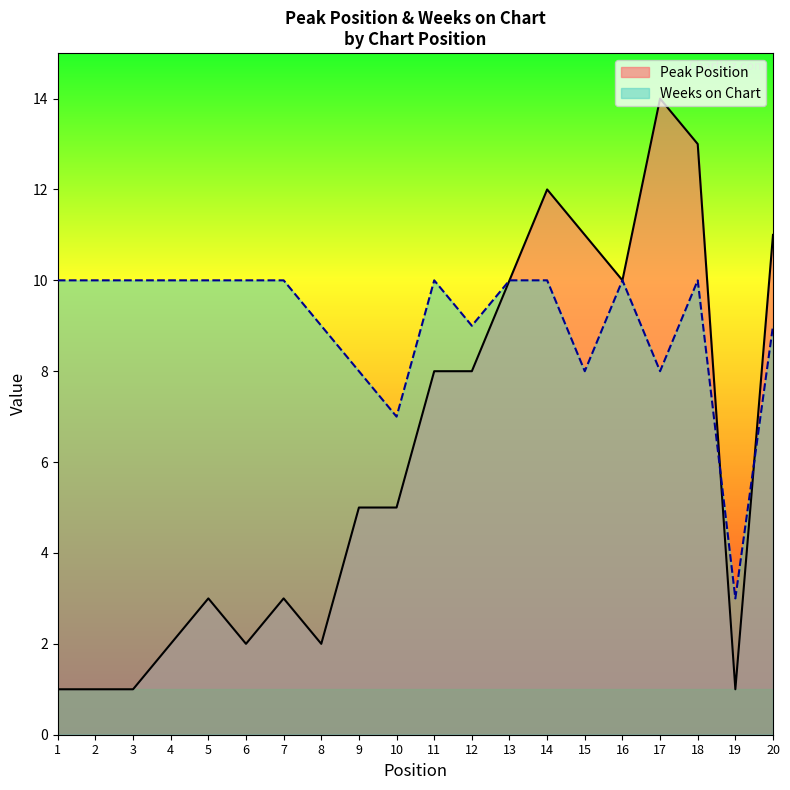

At how many categories does at least one series exceed 10?

5